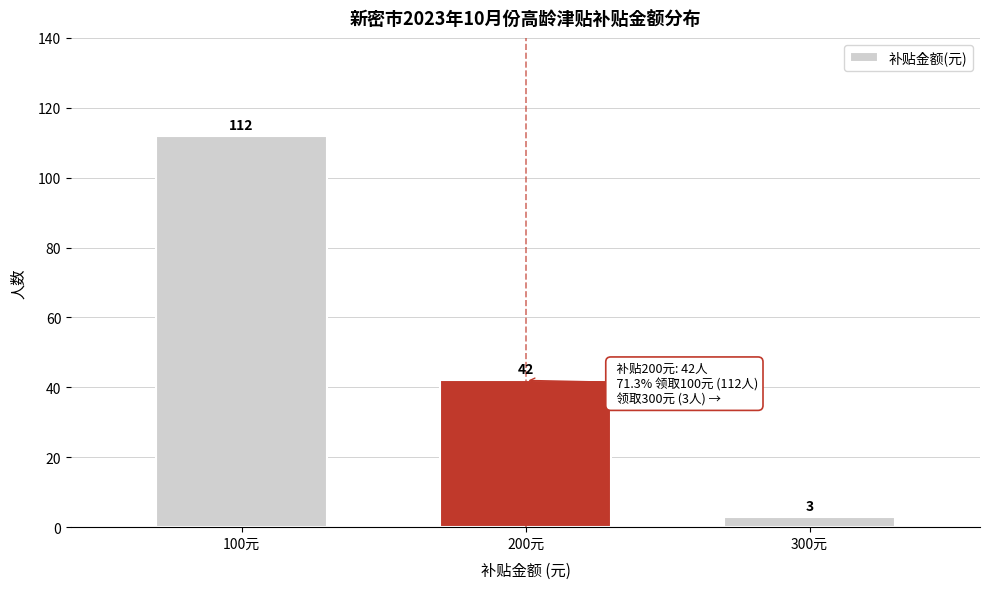

Reading left to right, list all the values displayed in this chart.

100元=112	200元=42	300元=3